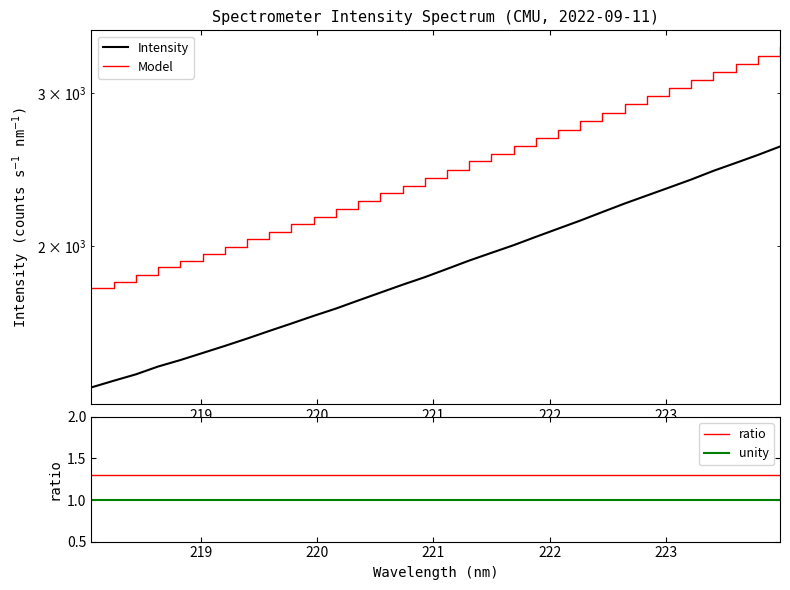

Between 221.1174 and 218.8244, which is larger?

221.1174